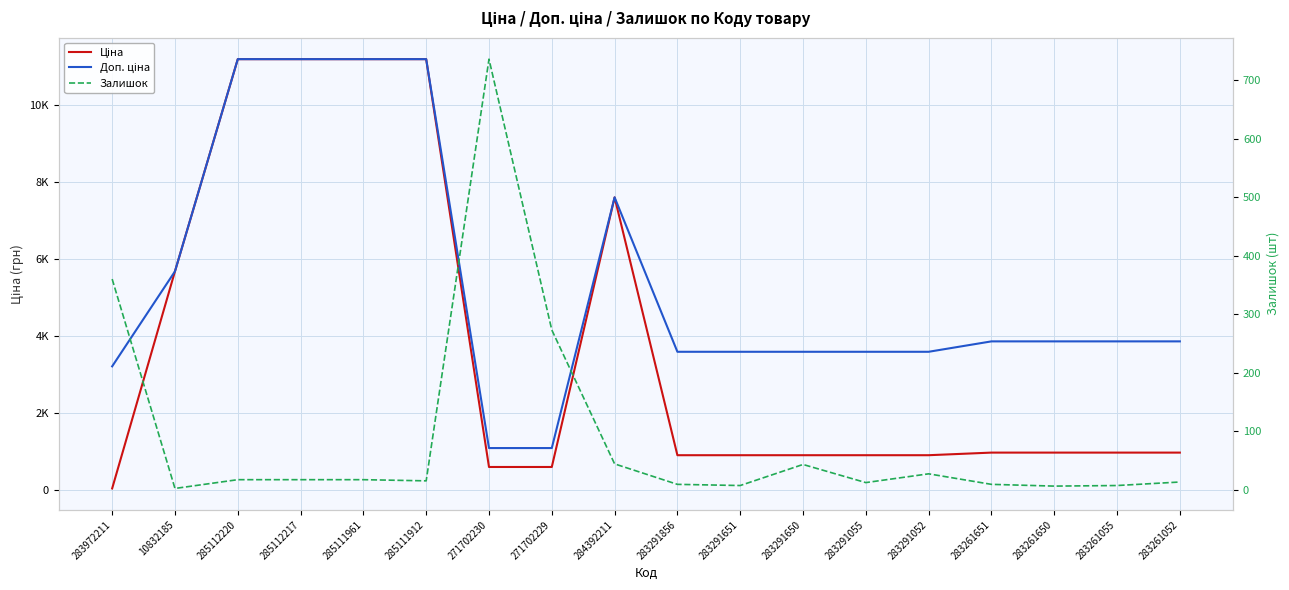

What is the difference between the maximum and minimum values in the Доп. ціна series?

10106.5